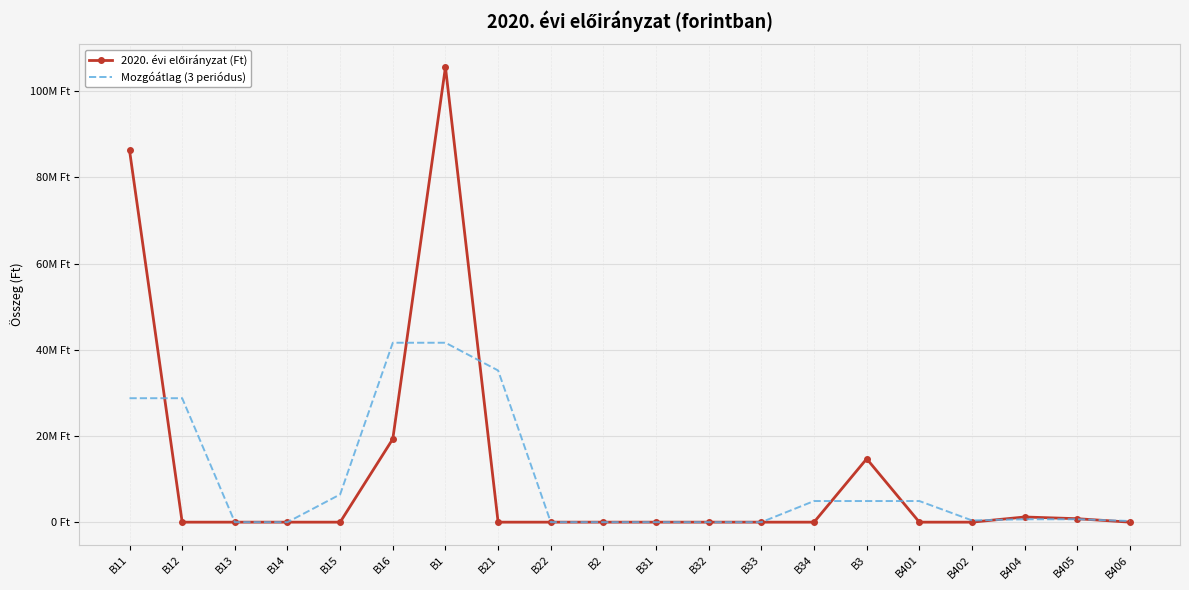

Which has a higher value, B33 or B34?

B33